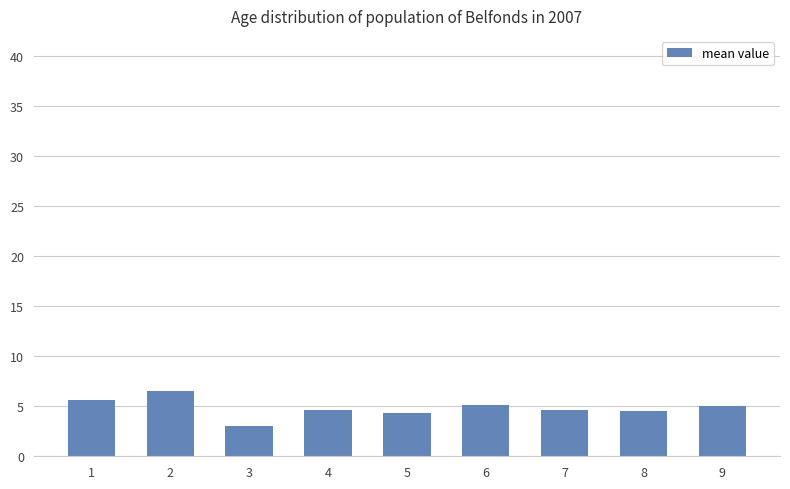

Where does the data first go above 4?

1